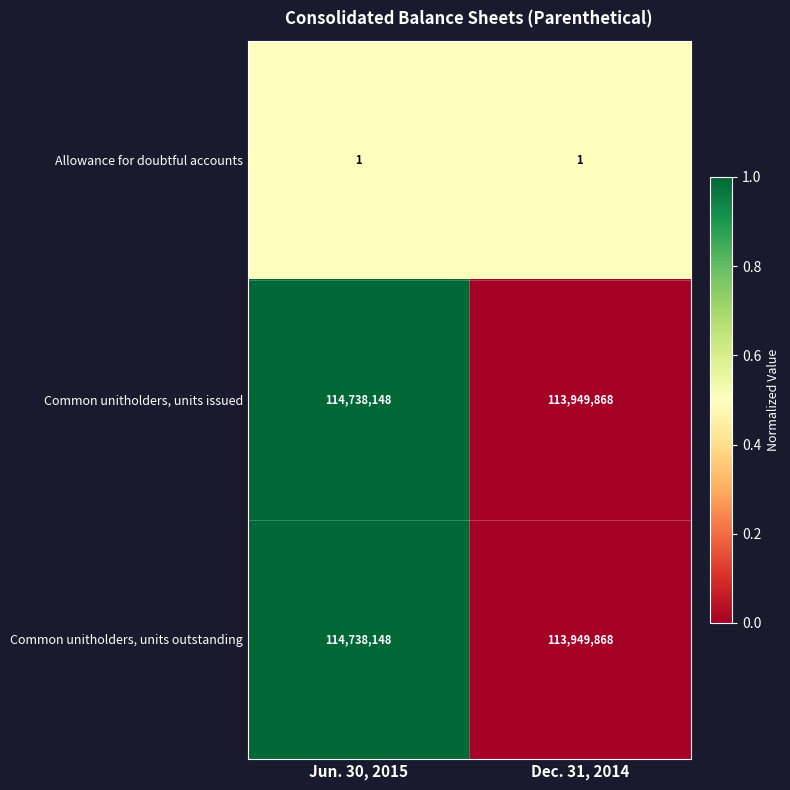

At which category is the sum across all series the highest?

Jun. 30, 2015